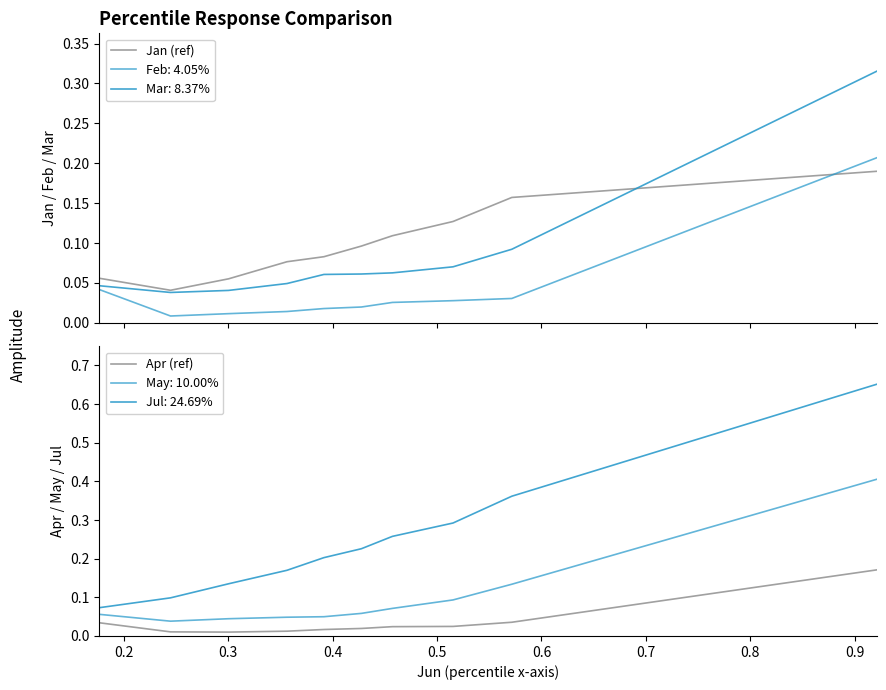

At how many categories does at least one series exceed 0?

10